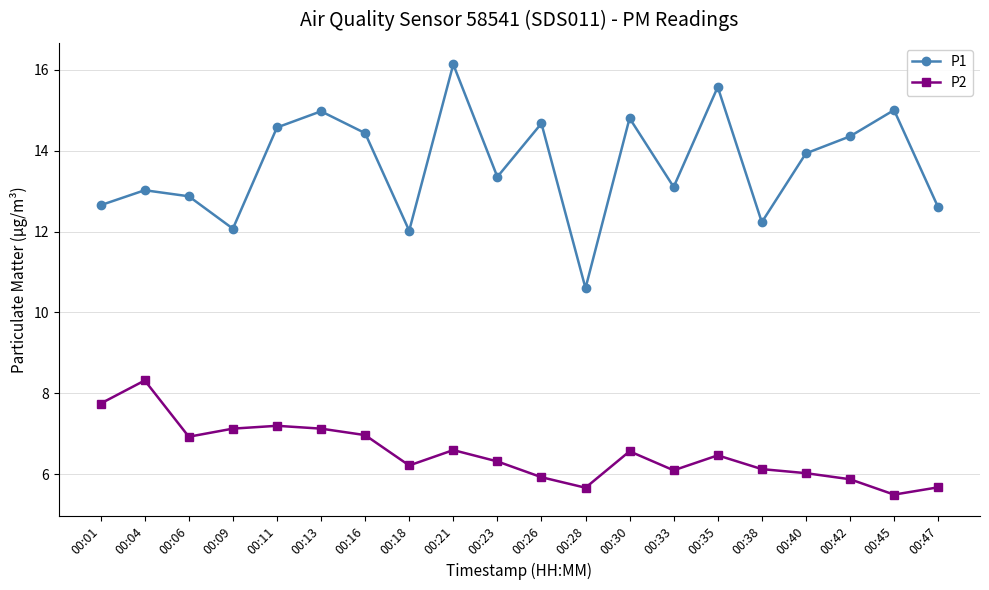

True or false: P1 and P2 intersect in this chart.

False